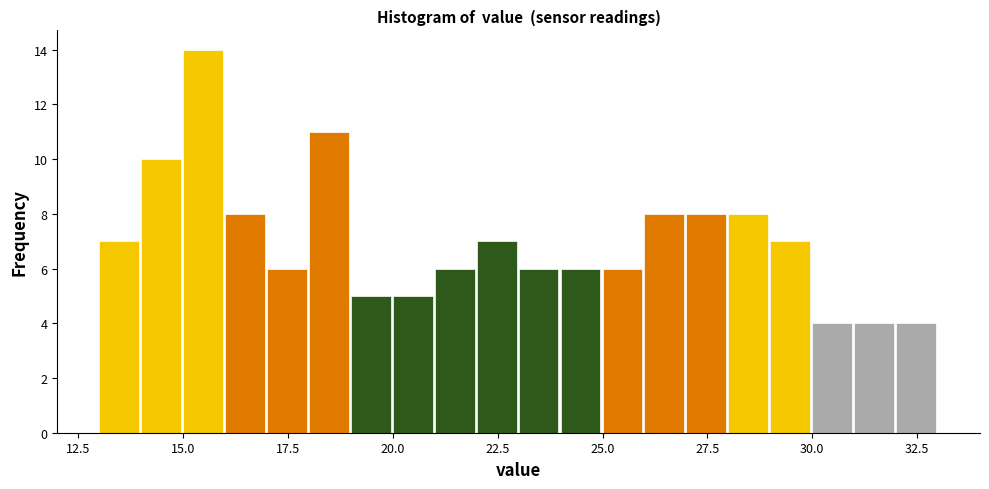

Around what value on the x-axis is the tallest bar? Give the approximate position of its centre, as read against the axis.

15.5